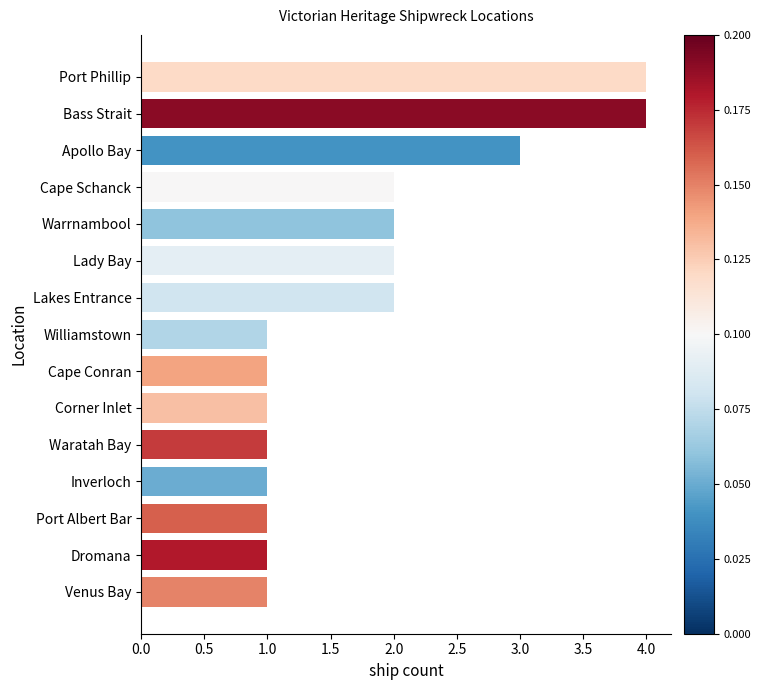

What is the difference between the second highest and minimum values?

3